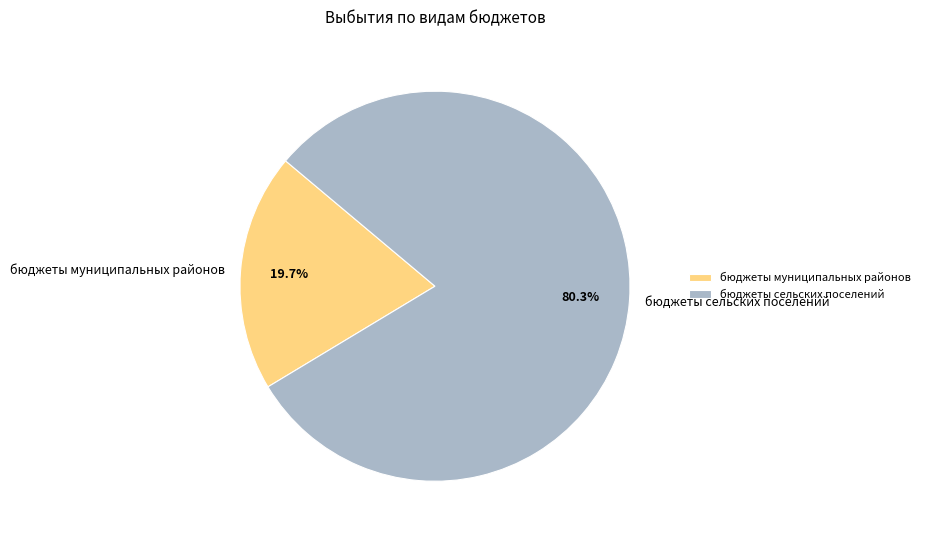

Which has a higher value, бюджеты муниципальных районов or бюджеты сельских поселений?

бюджеты сельских поселений